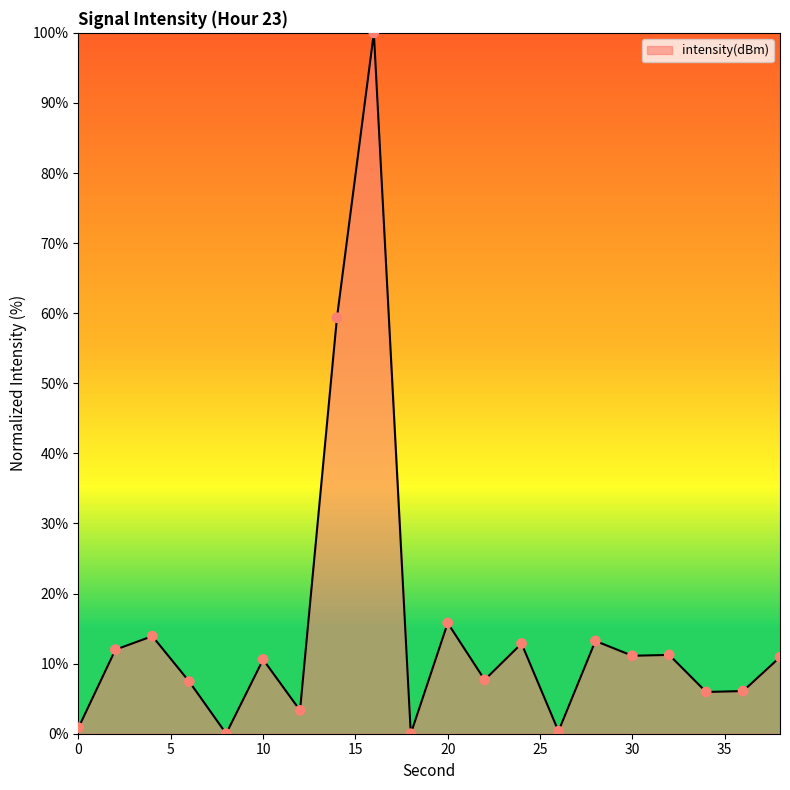

What is the difference between the maximum and minimum values?

100.0